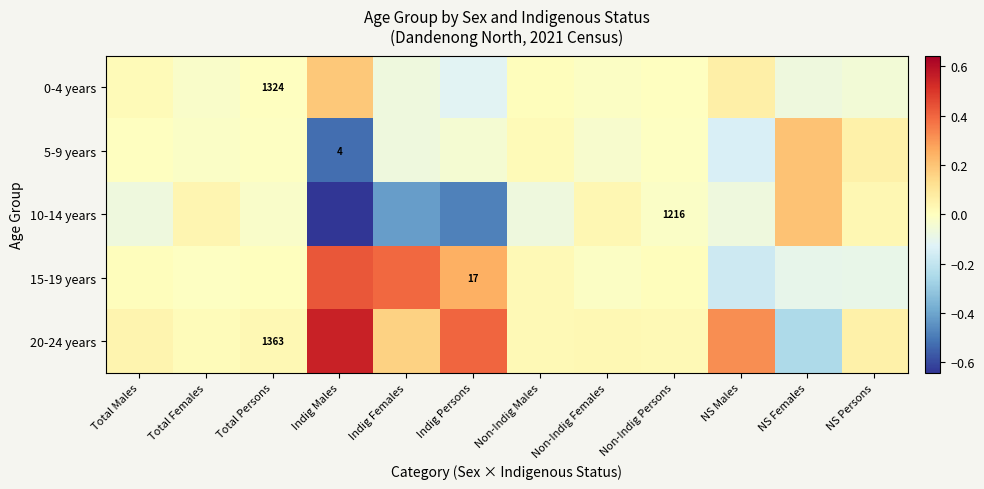

Between NS Persons and Indig Females, which is larger?

NS Persons